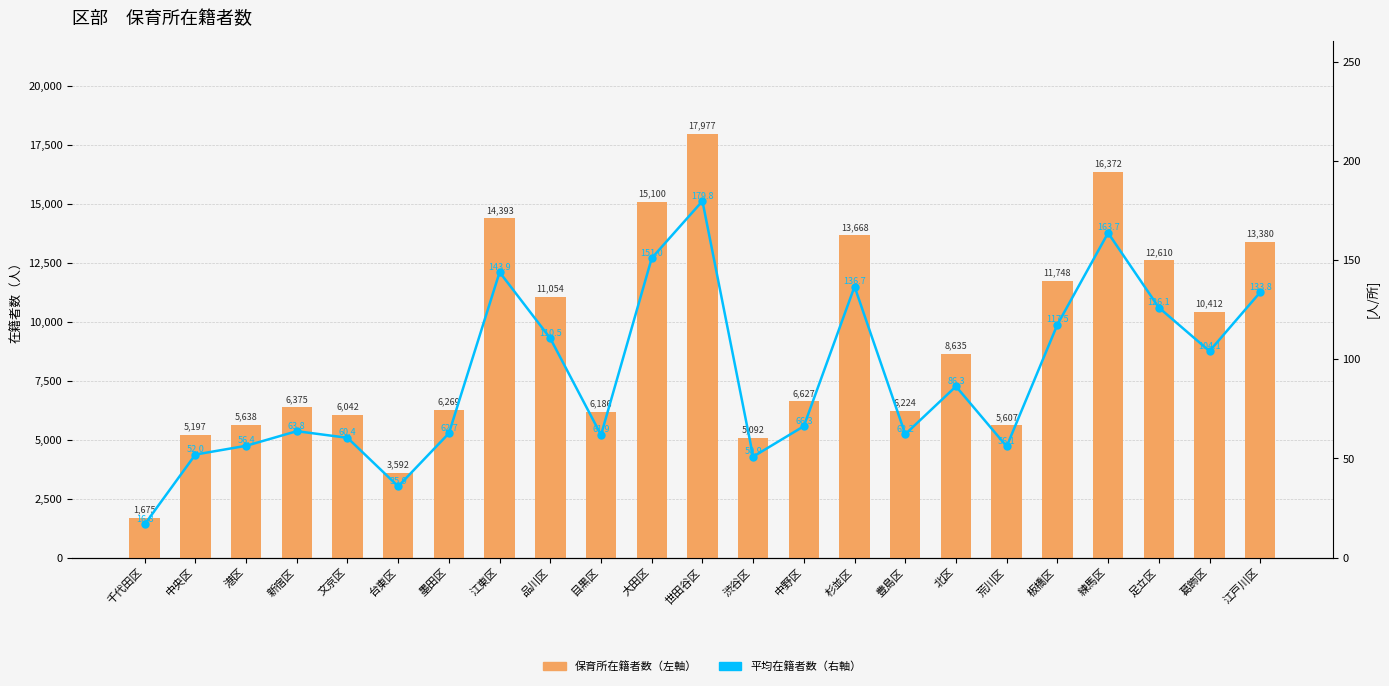

Where does the 平均（右軸） series first go above 66?

江東区